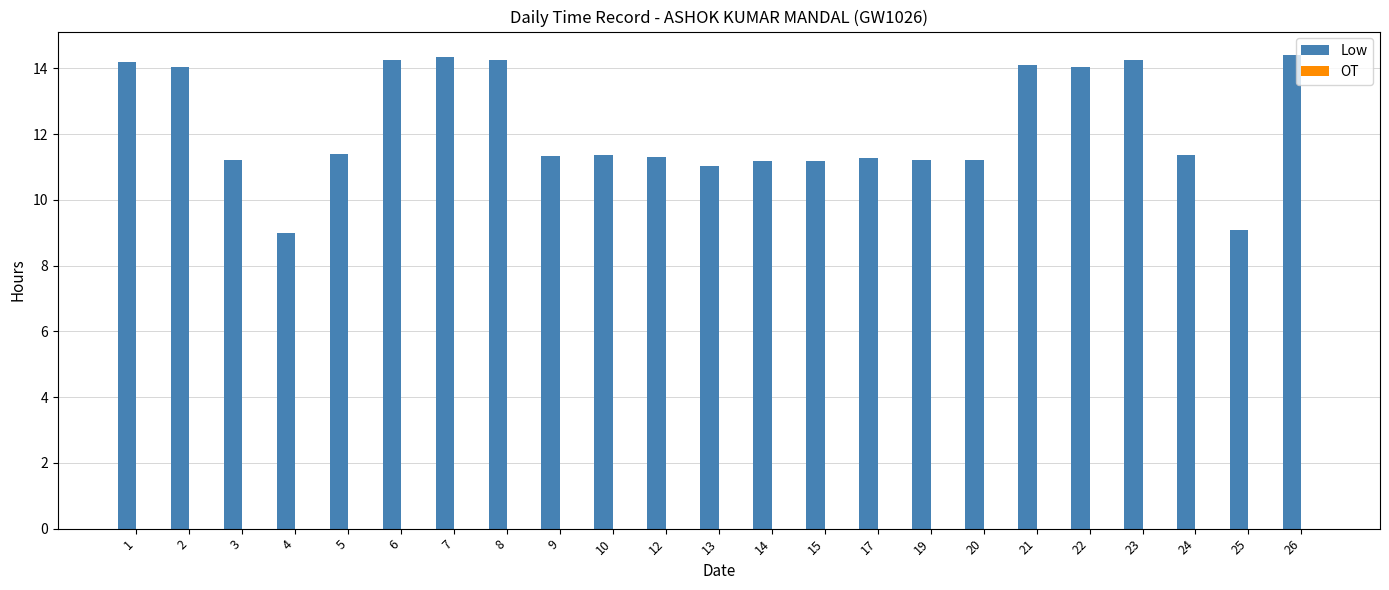

True or false: the data shows 4.9 at 14.

False